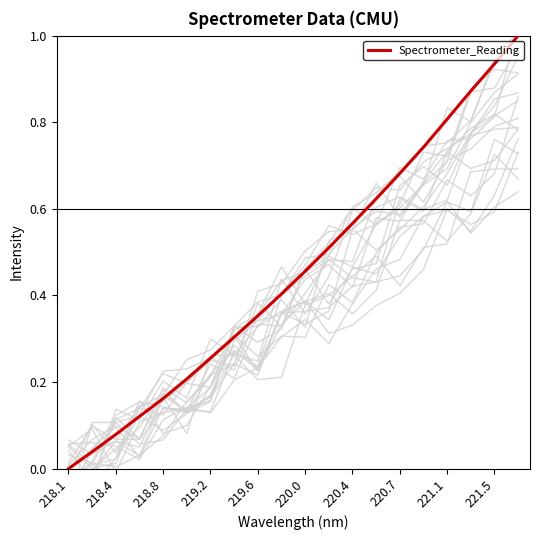

What is the difference between the Spectrometer_Reading values at 15 and 12?

0.2